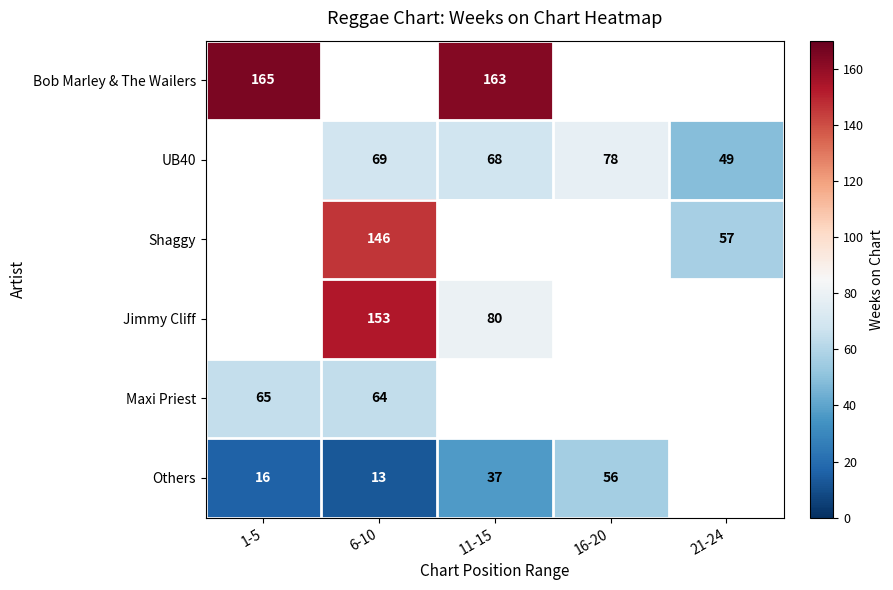

The Others series shows 23 at 1-5. True or false?

False